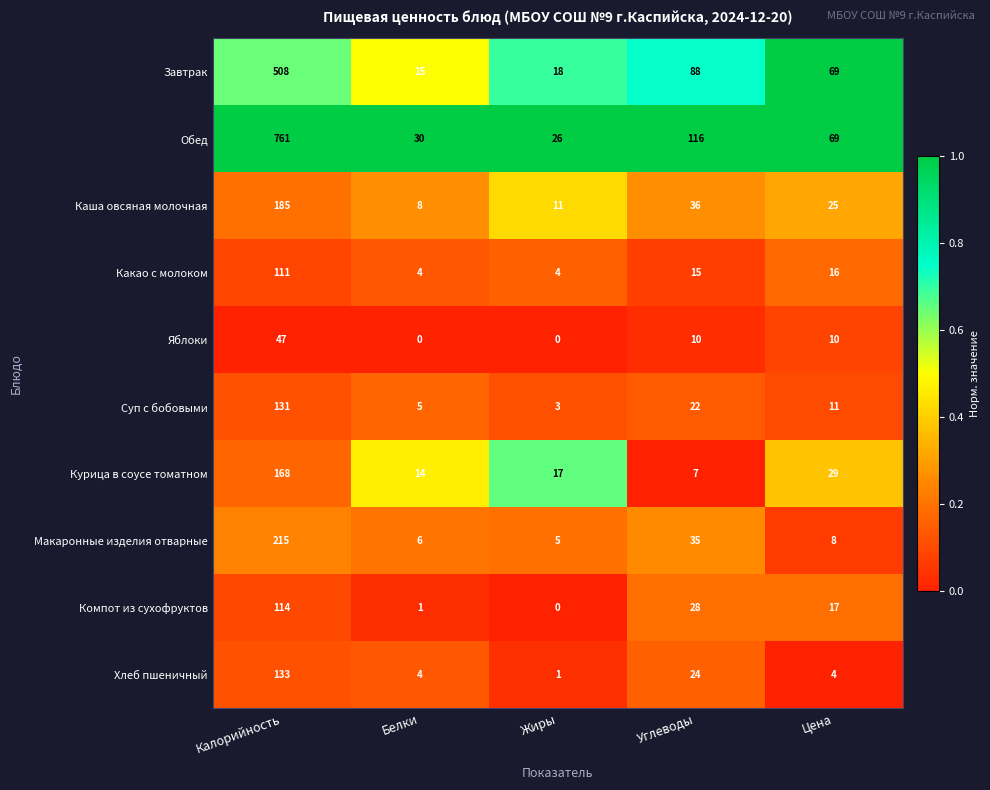

What is the highest value of the Компот из сухофруктов series?

114